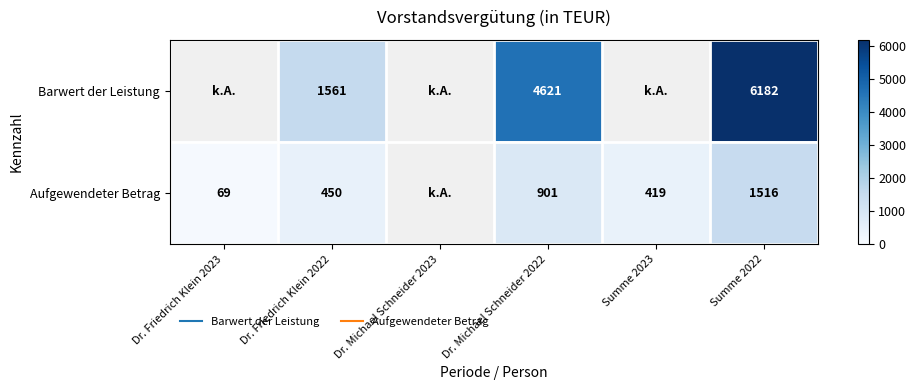

At which category does the chart reach its minimum across all series?

Dr. Friedrich Klein 2023